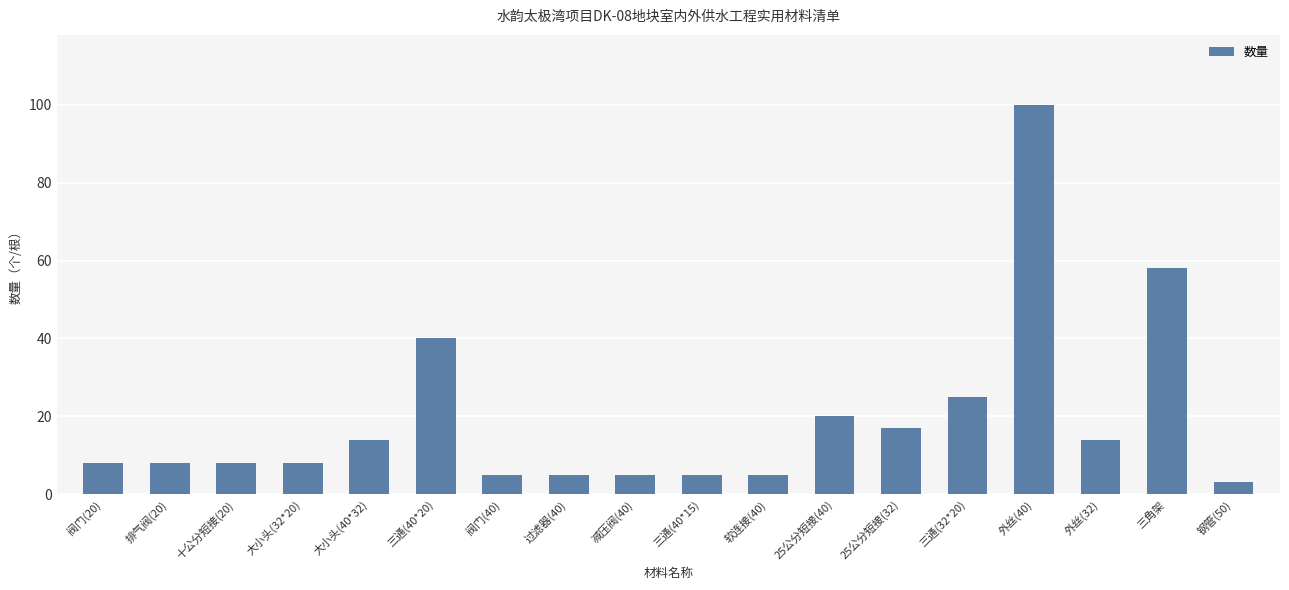

What is the smallest value displayed?

3